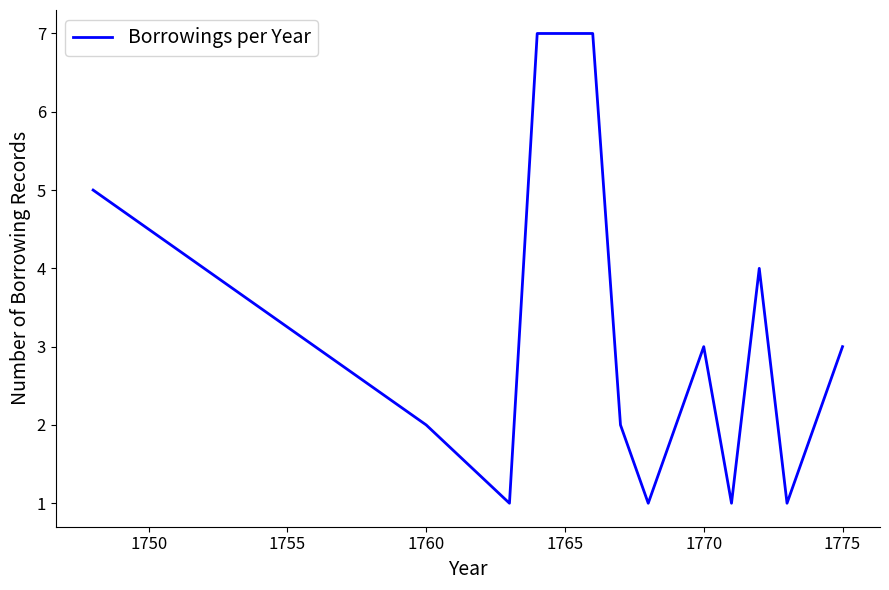

What is the greatest value displayed?

7